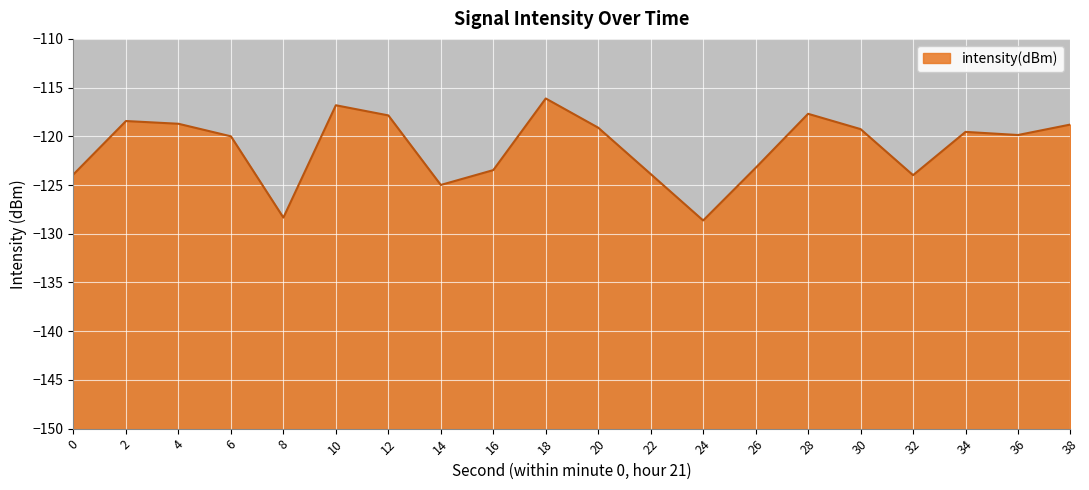

How many points are higher than both their immediate neighbors (excluding endpoints)?

5